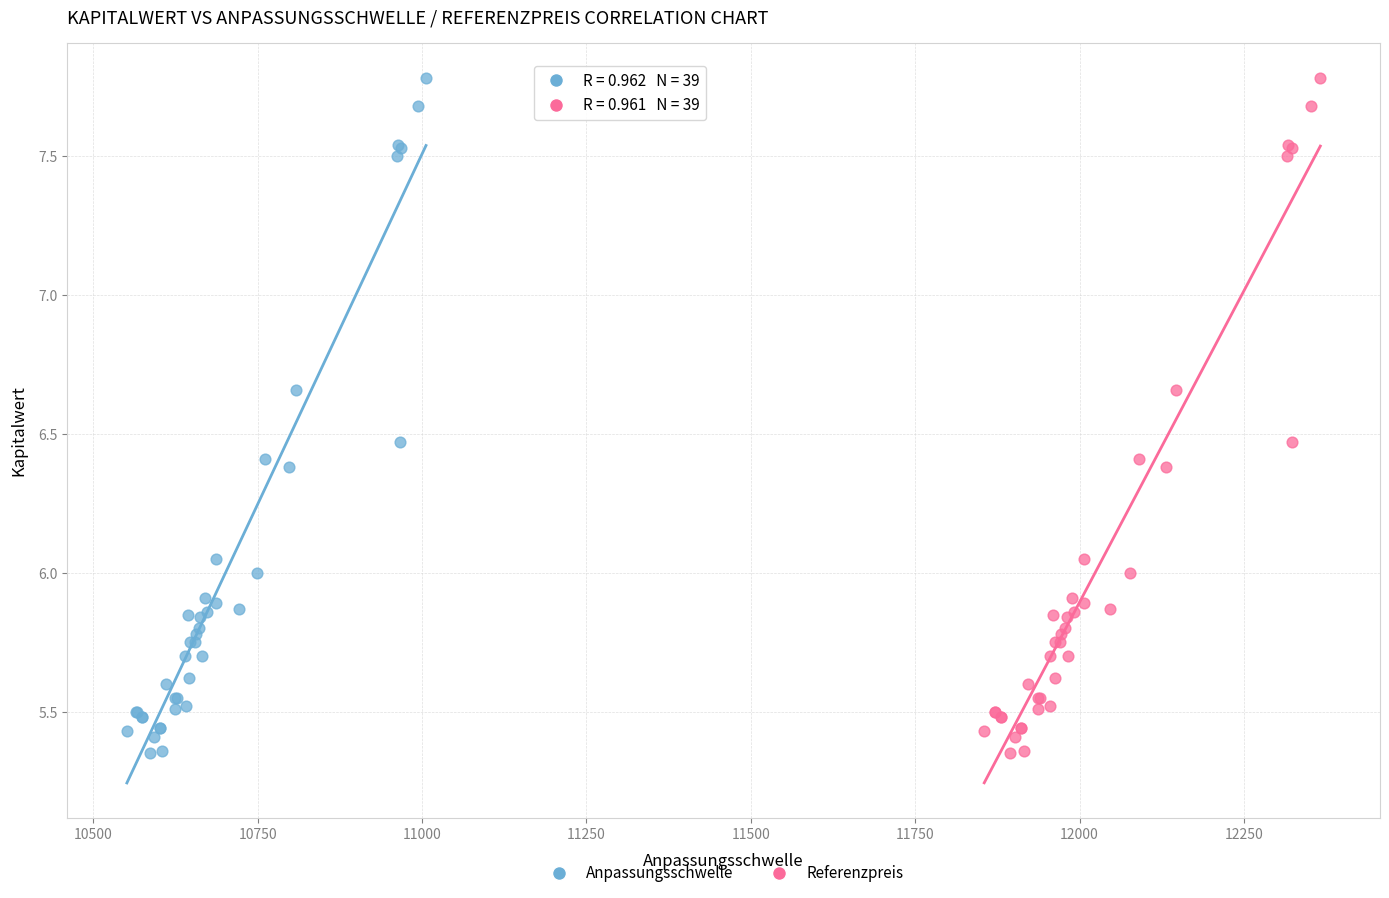

What are all the series names shown in the legend?

Anpassungsschwelle, Referenzpreis